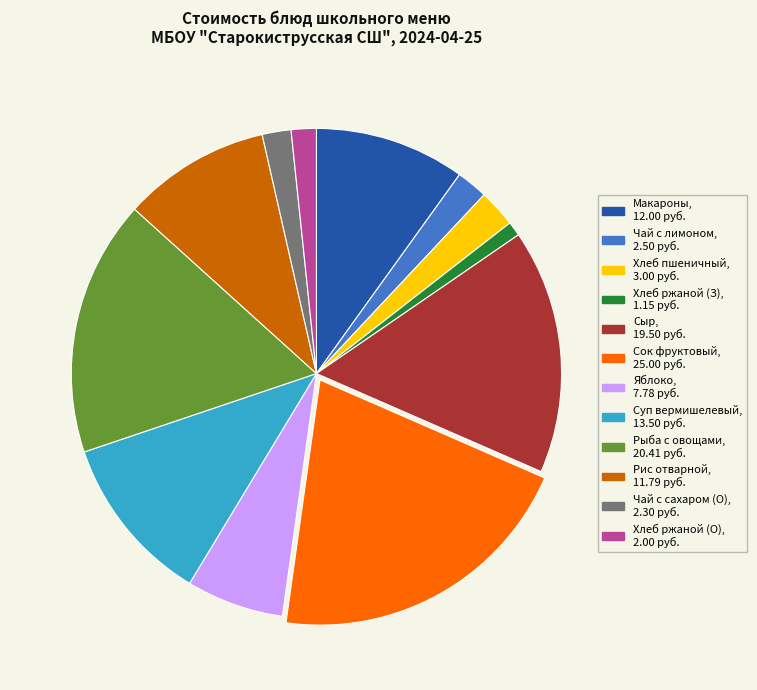

Count the number of slices in the pie.

12